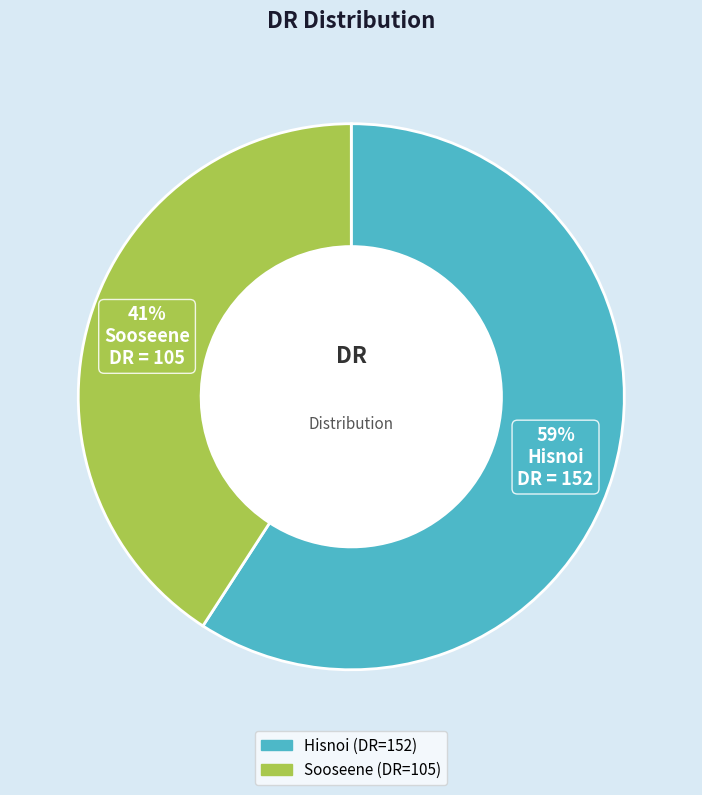

Which category has the biggest portion of the pie?

Hisnoi